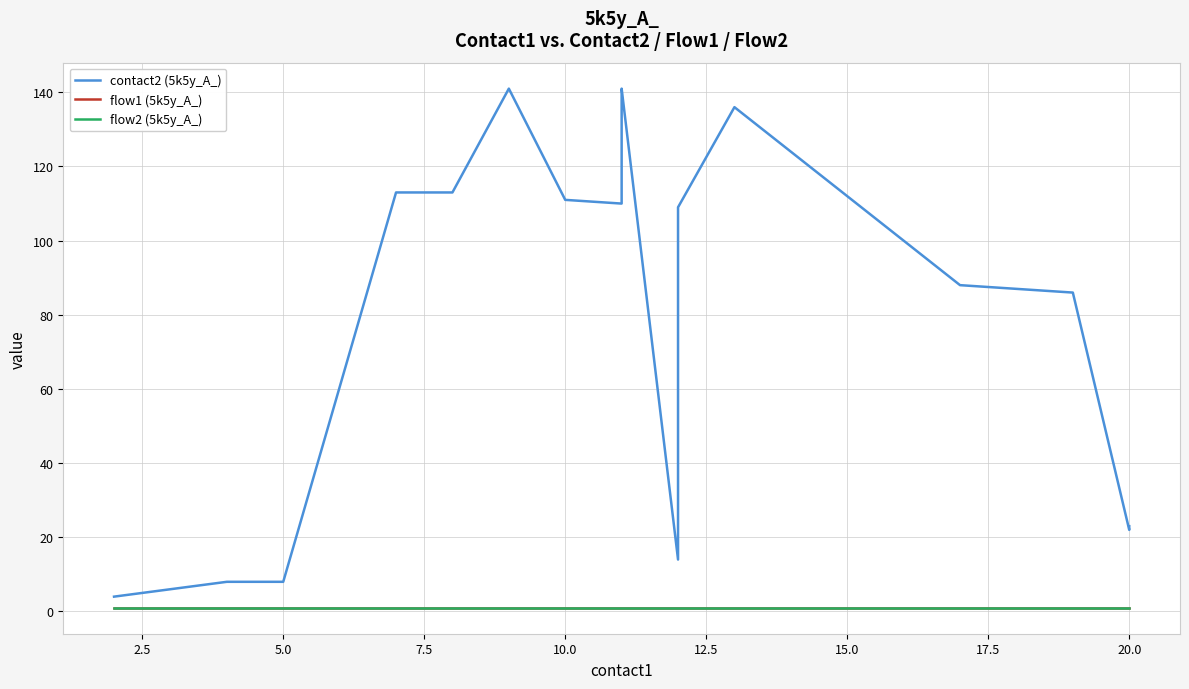

True or false: contact2 (5k5y_A_) and flow1 (5k5y_A_) cross at least once.

False